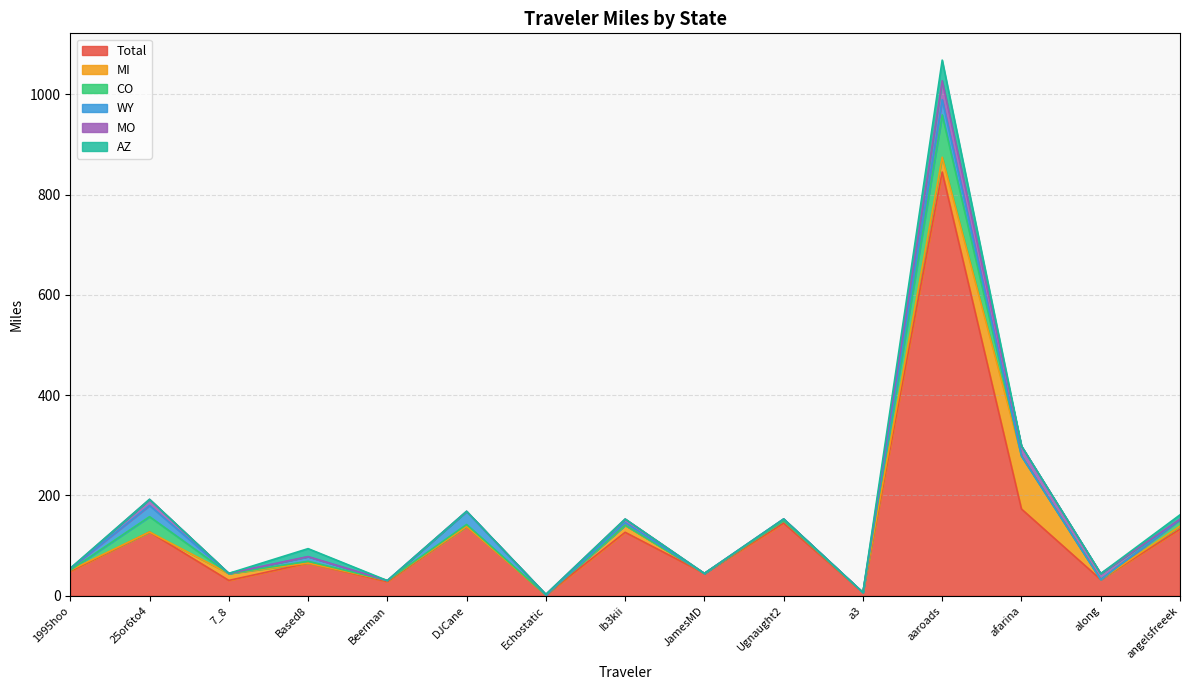

At which label is WY closest to 15?

Based8